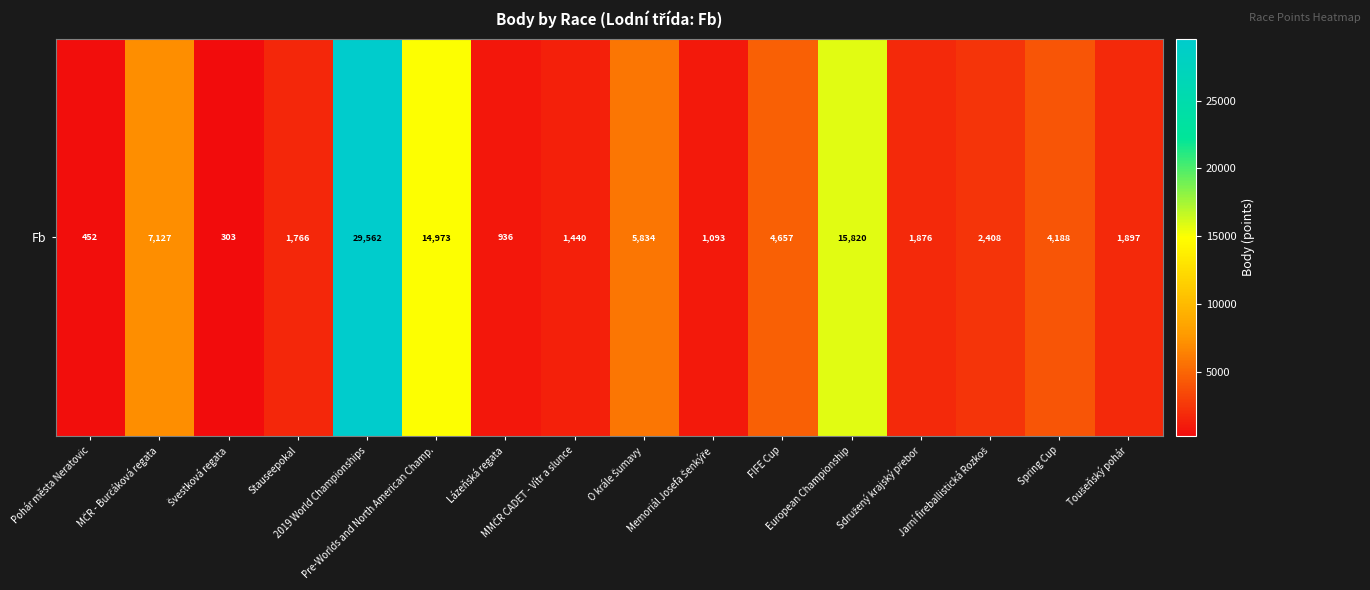

How many distinct data groups are displayed?

1